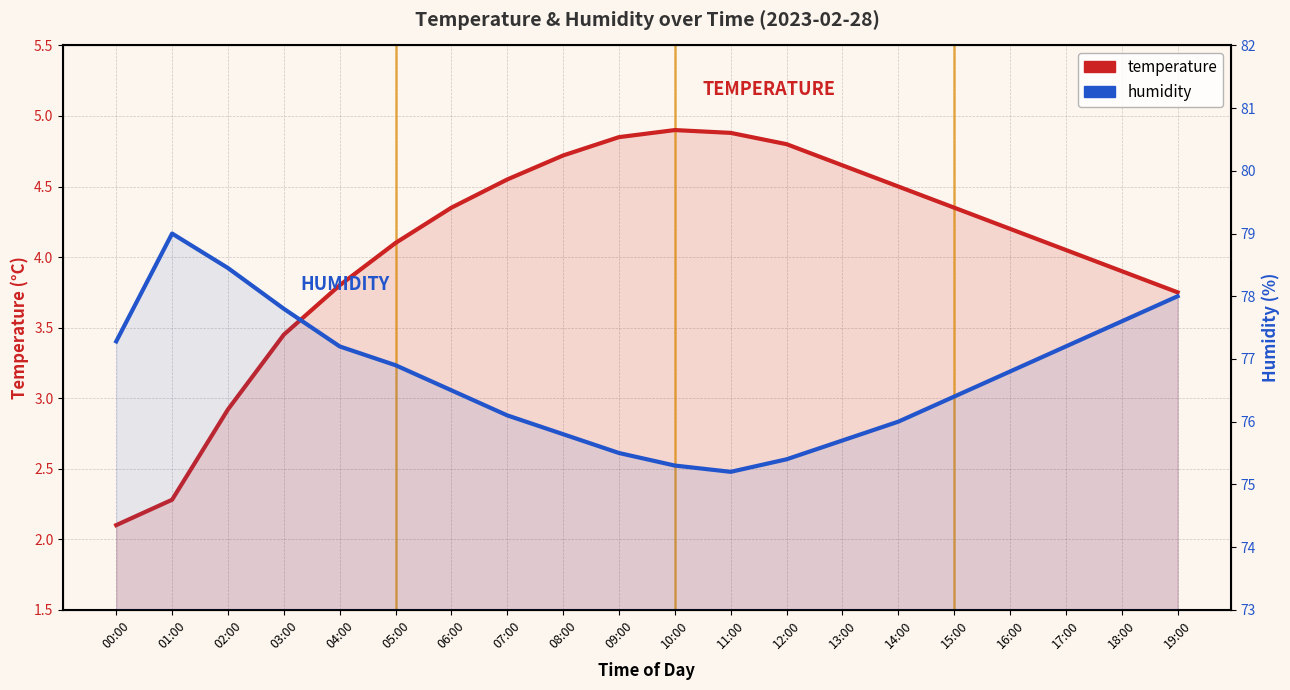

Where is the first local maximum for humidity?

01:00